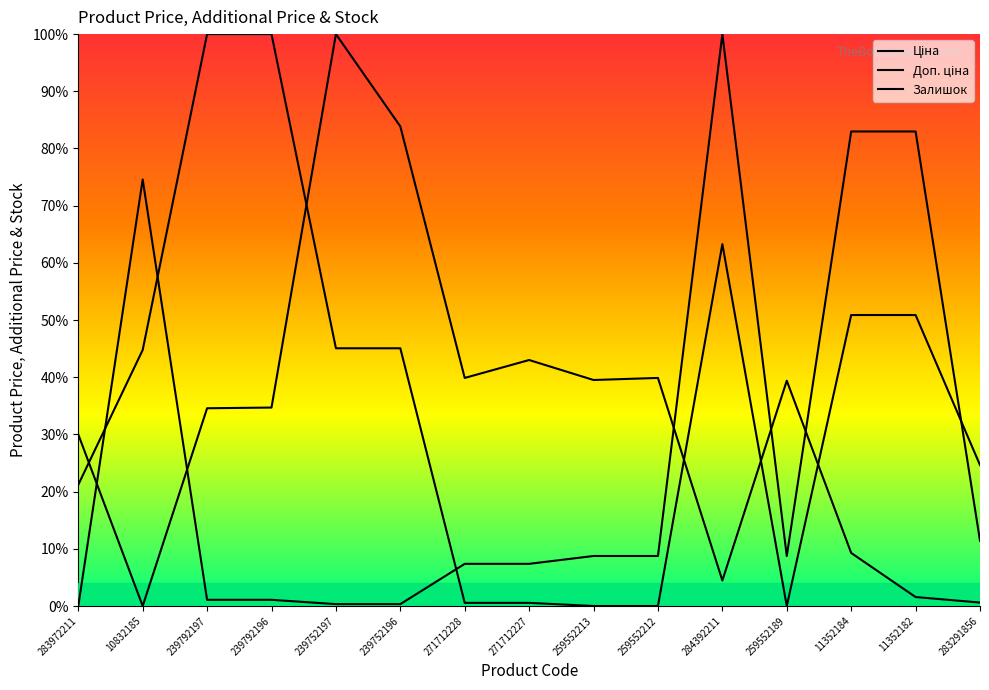

Rank the series by their maximum value, from lowest to highest.

Ціна, Доп. ціна, Залишок